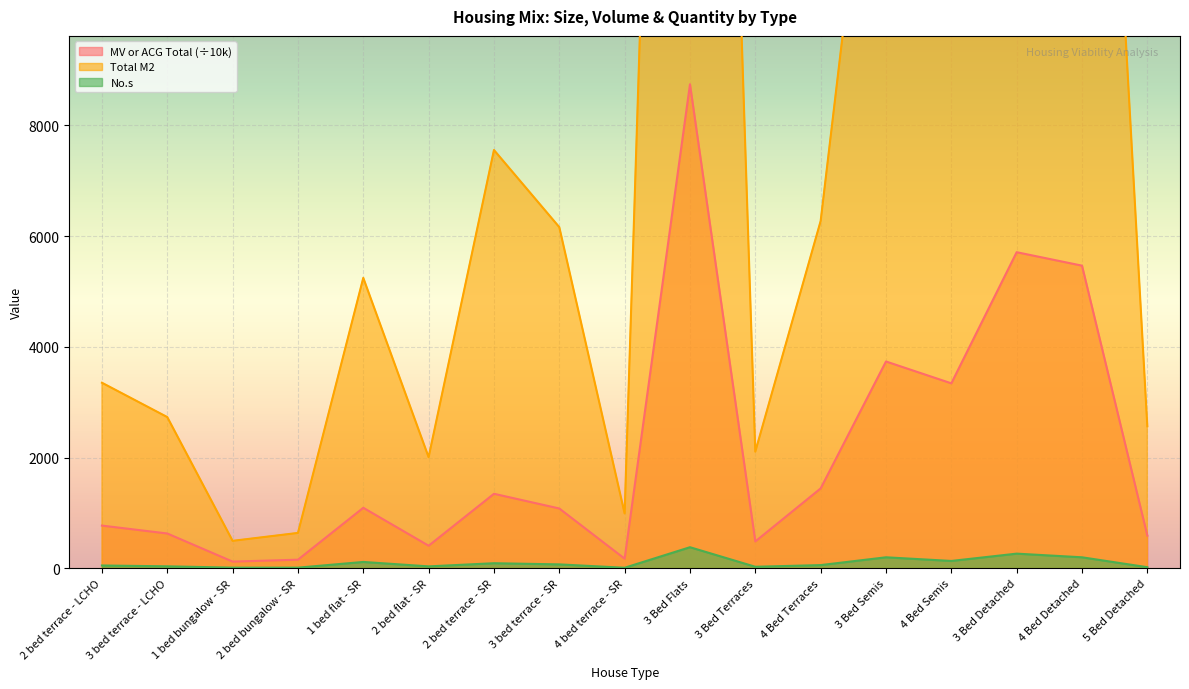

What is the label of the 5th point from the right?

3 Bed Semis